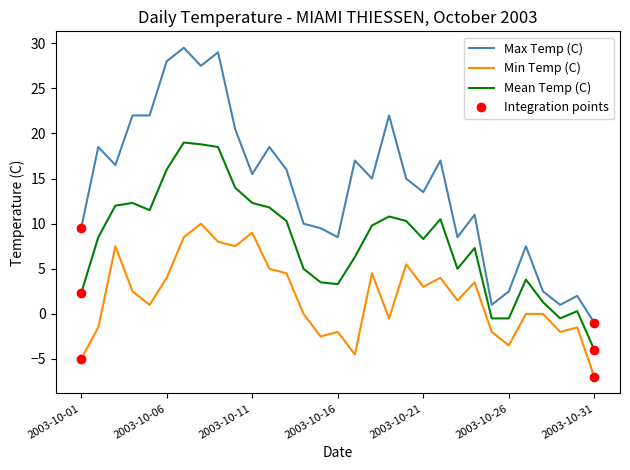

What is the smallest value displayed?

-7.0